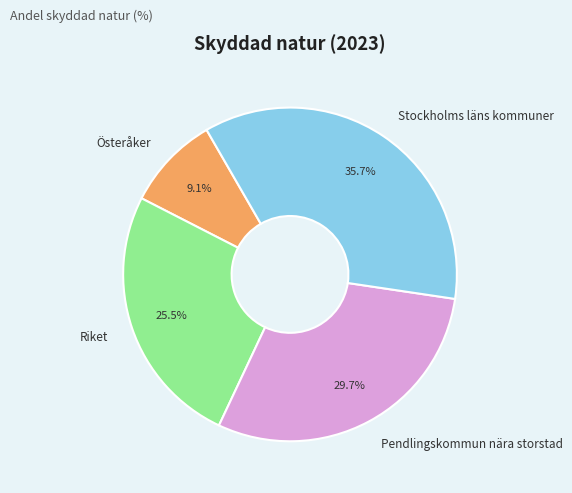

Count the number of slices in the pie.

4